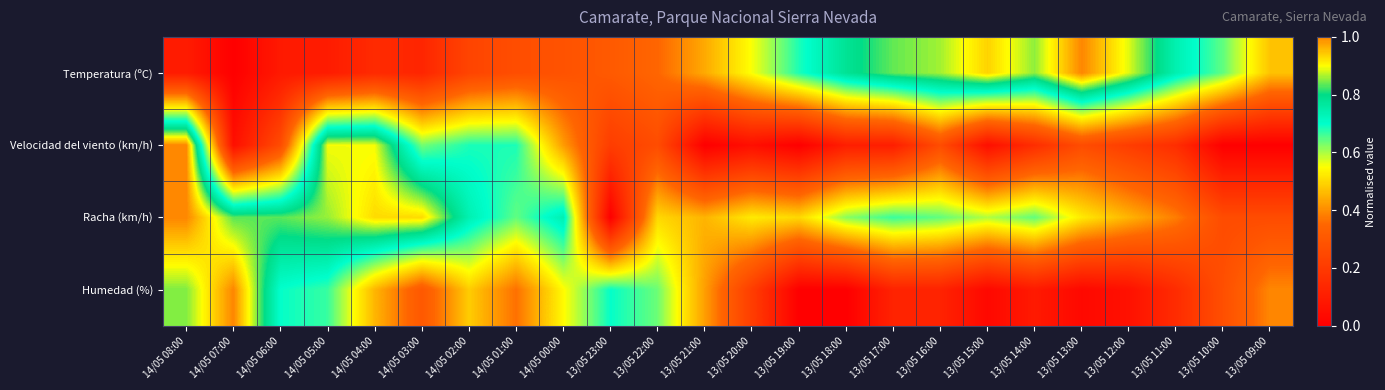

How many categories are shown in the chart?

24